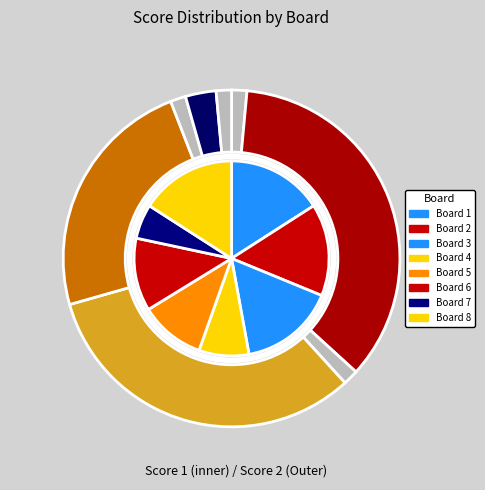

Count the number of slices in the pie.

8